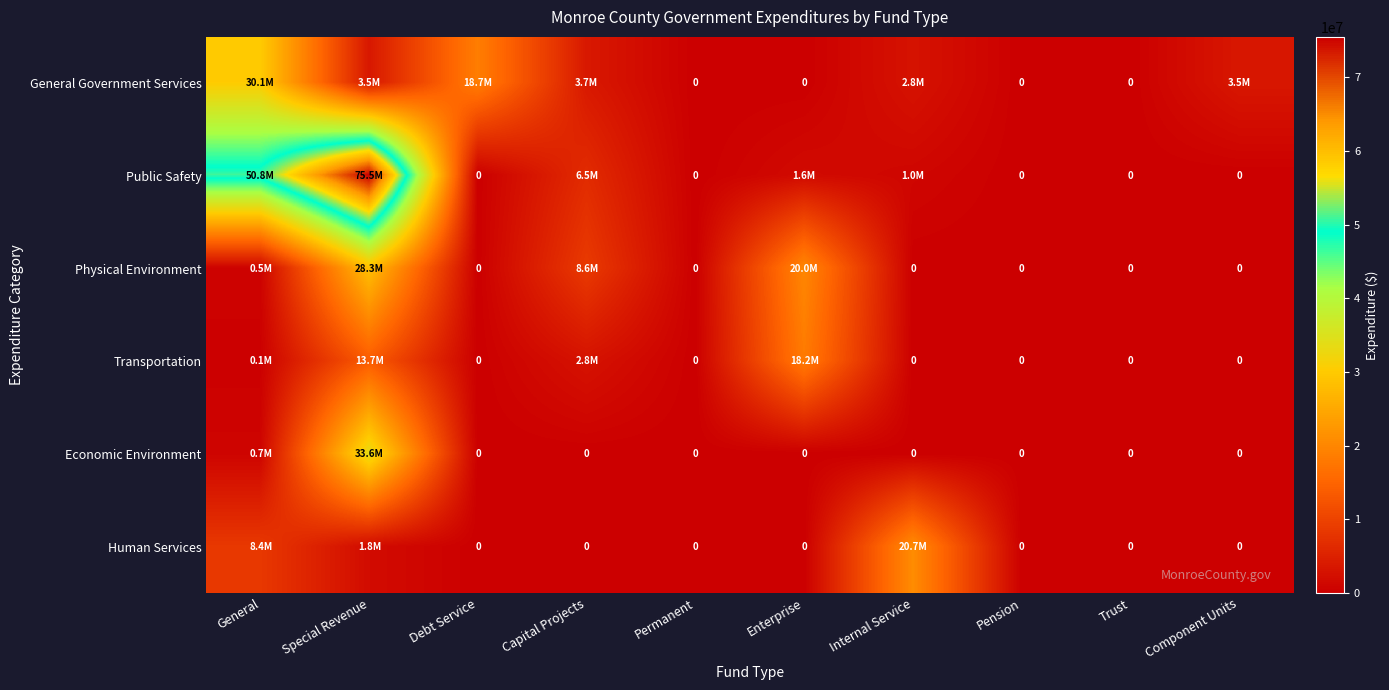

Which label corresponds to the smallest value in the chart?

Permanent